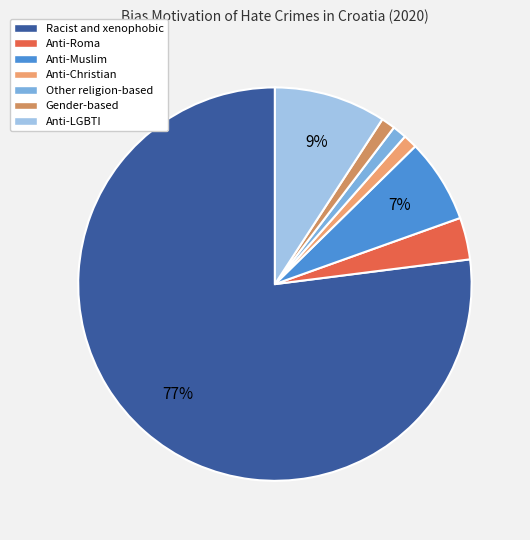

How many segments does this pie chart have?

7